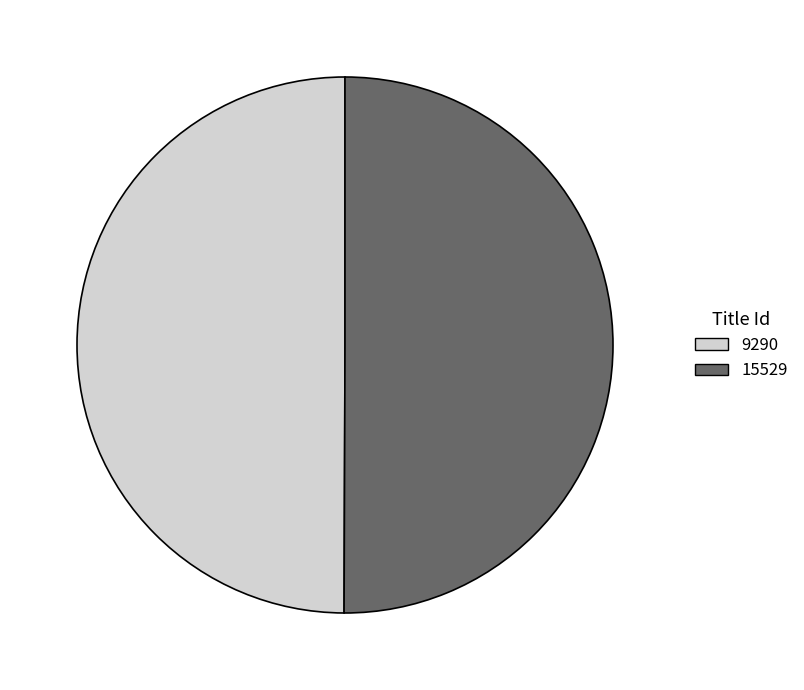

Is the sum of 9290 and 15529 greater than half?

Yes